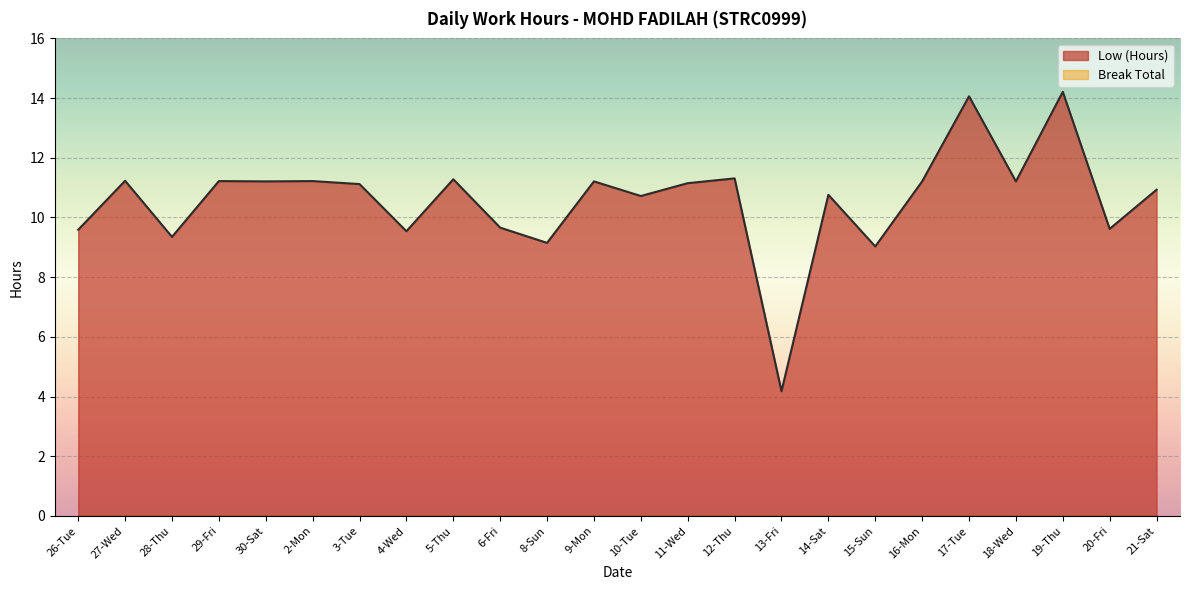

How many data points are above 11?

13